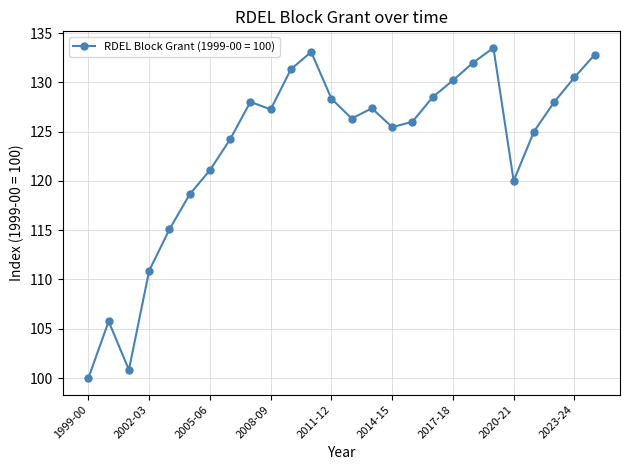

What is the value of the 1st point from the left?

100.0